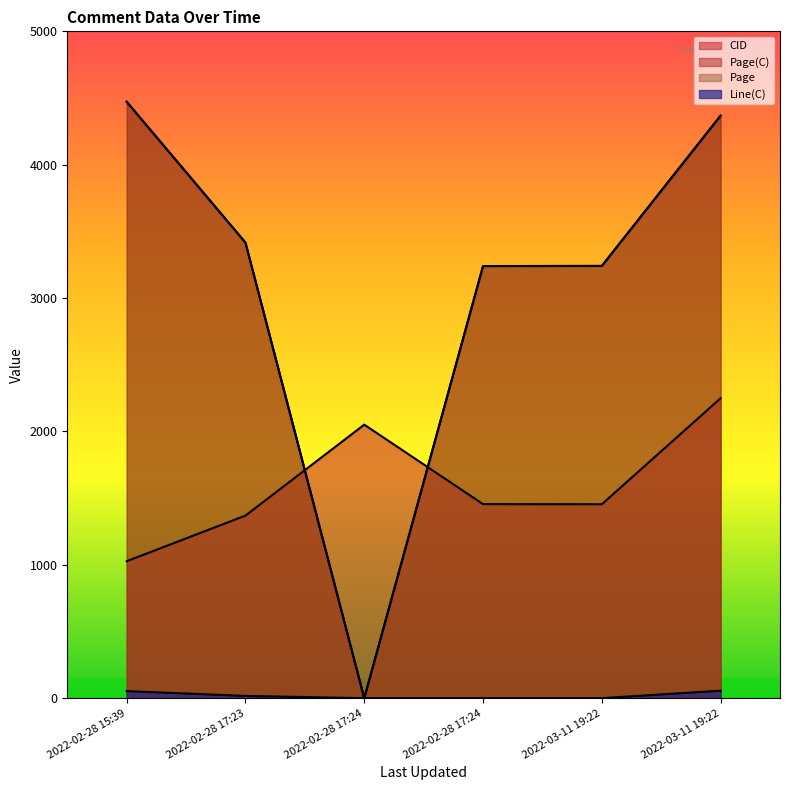

What is the lowest value of the CID series?

1027